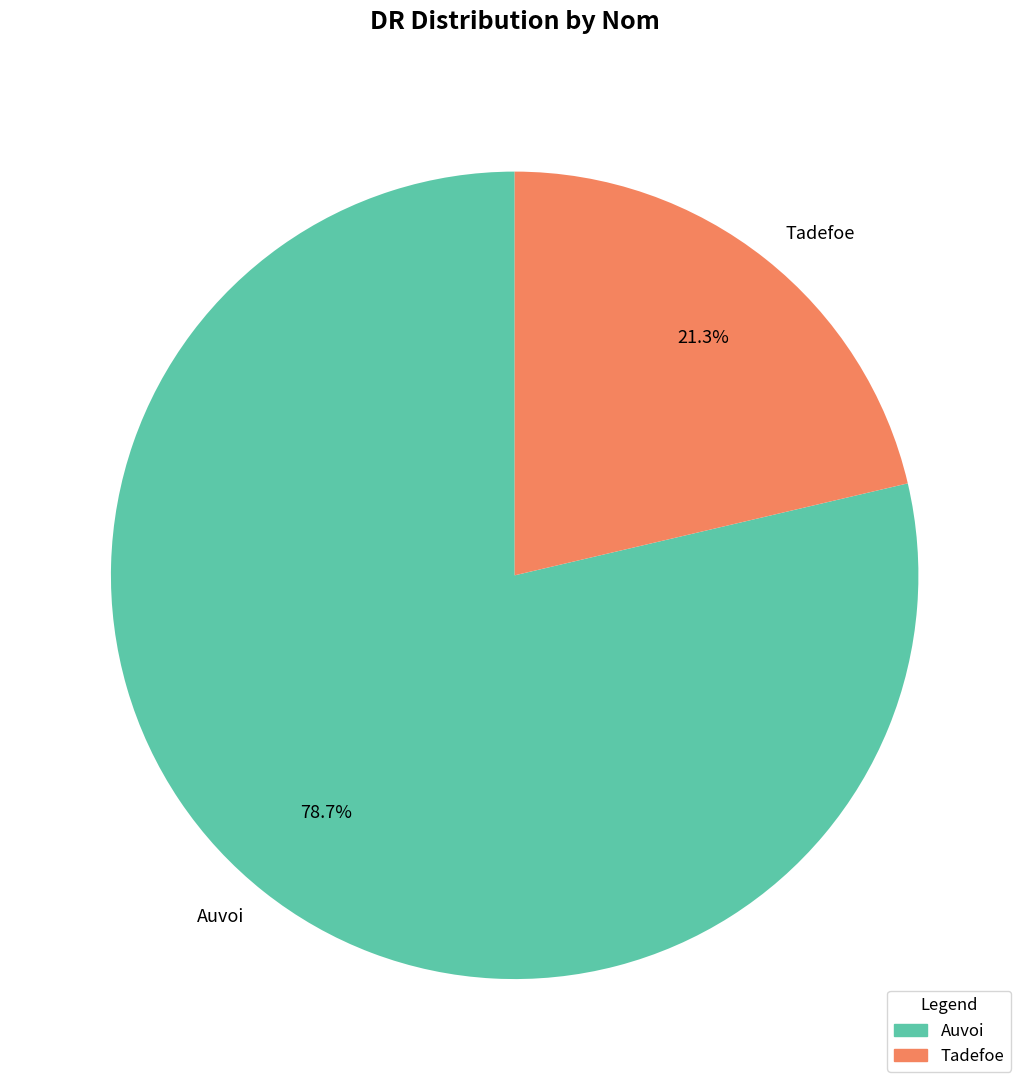

Combined, do Tadefoe and Auvoi account for over 50%?

Yes